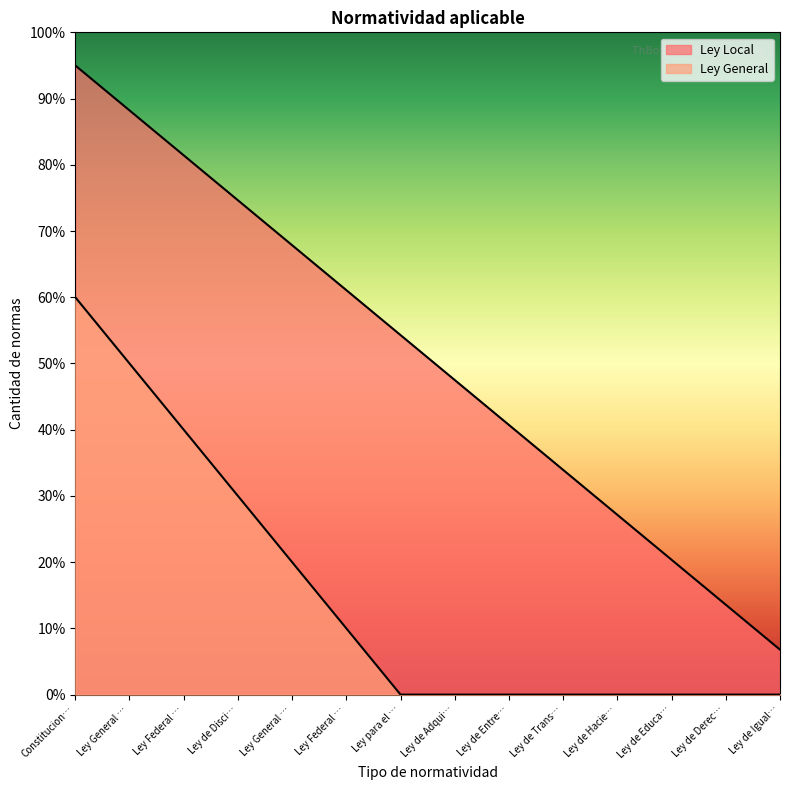

True or false: Ley General and Ley Local intersect in this chart.

False